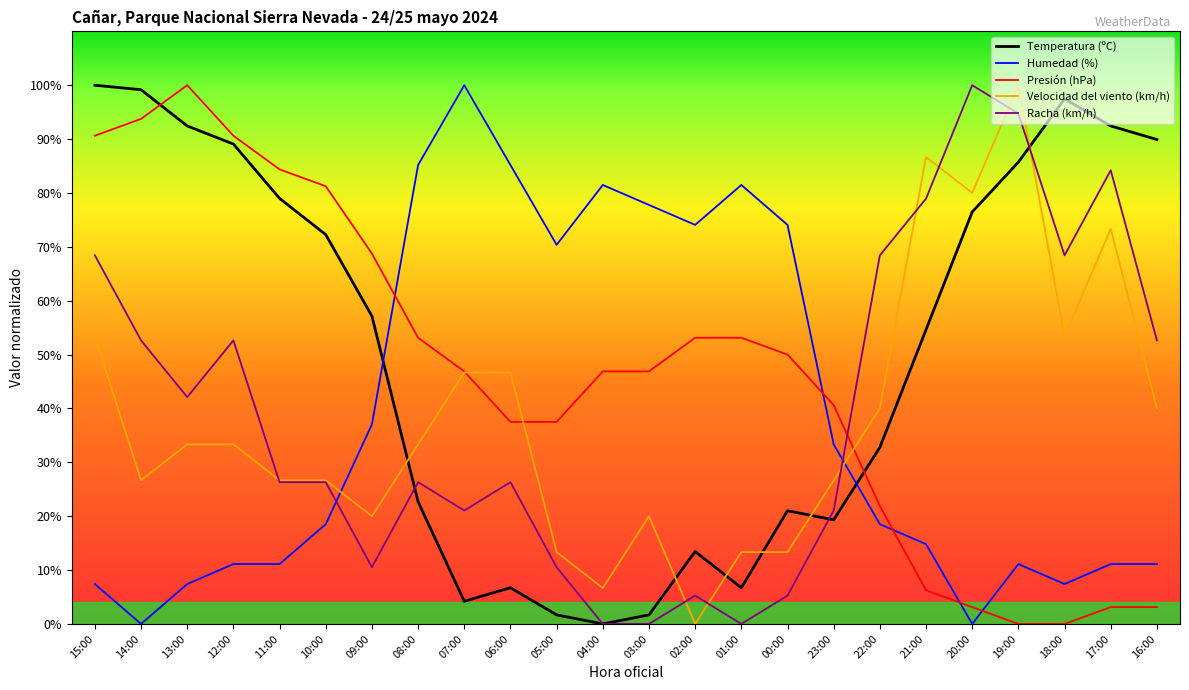

Between which two adjacent categories do Presión (hPa) and Temperatura (ºC) first intersect?

14:00 and 13:00